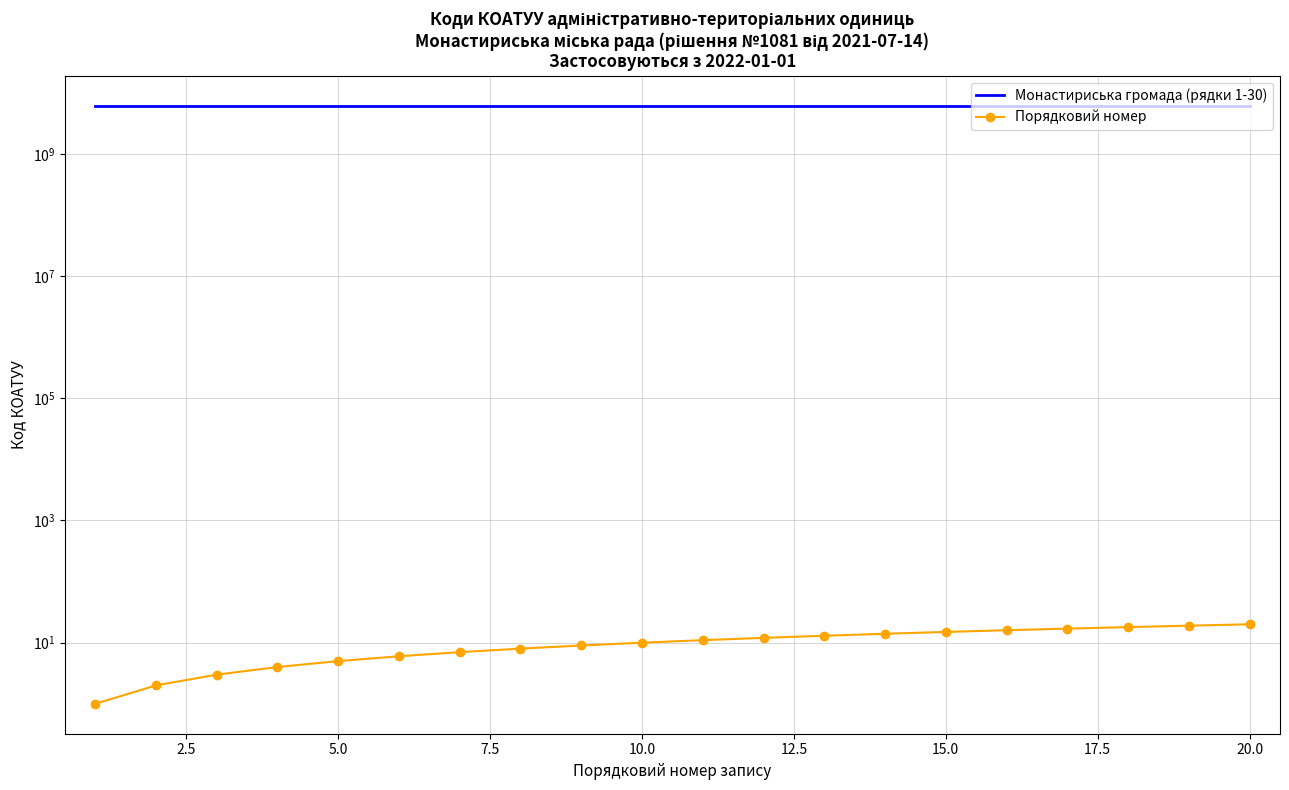

Reading left to right, extract all data points from this chart.

Монастириська громада (рядки 1-30): 6124280201	6124280401	6124280403	6124281201	6124282001	6124282801	6124282802	6124282803	6124283201	6124283203	6124283401	6124283601	6124283801	6124284001	6124284801	6124284802	6124284803	6124285001	6124285003	6124285301
Порядковий номер: 1	2	3	4	5	6	7	8	9	10	11	12	13	14	15	16	17	18	19	20